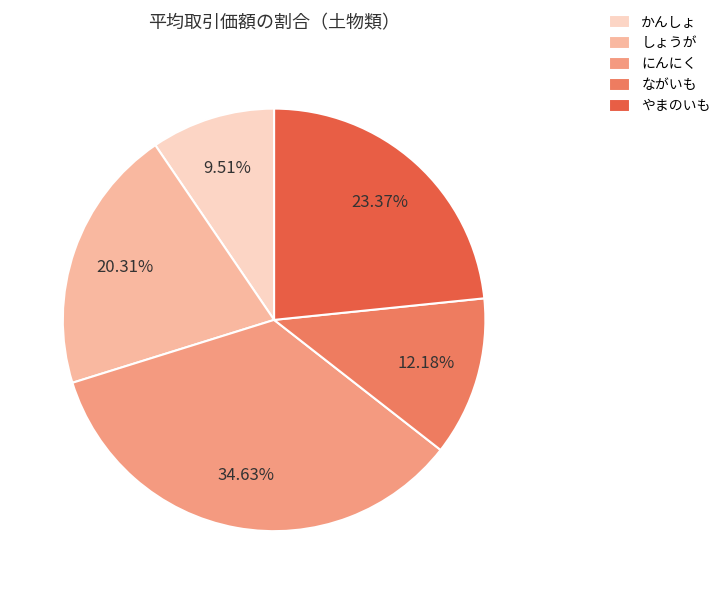

Does ながいも represent more than half of the total?

No